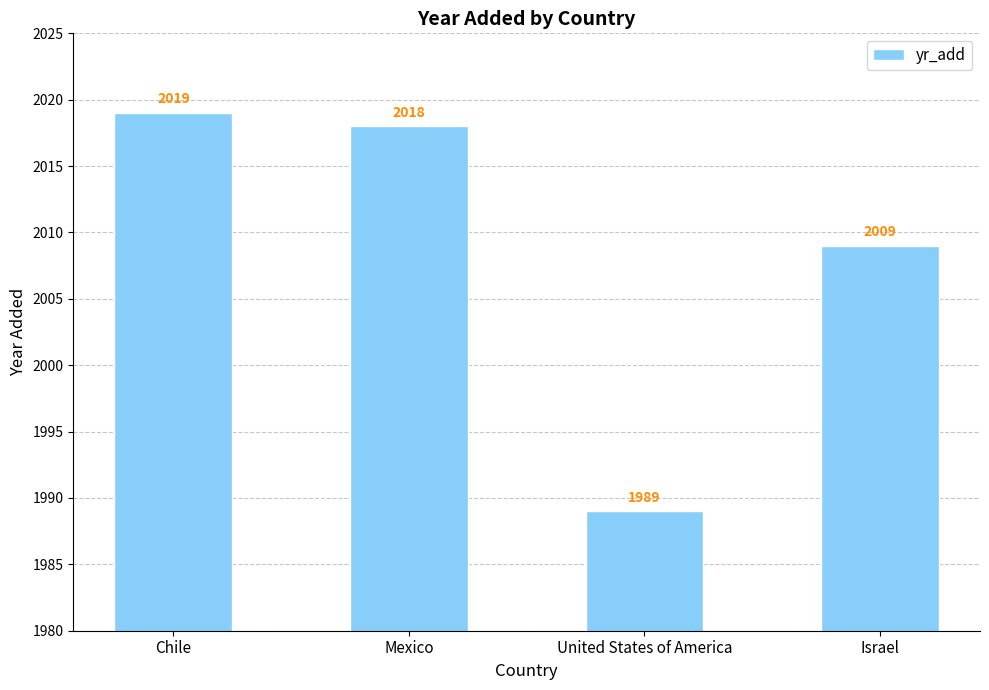

Approximately how many times larger is the value at Mexico compared to Chile?

1.0